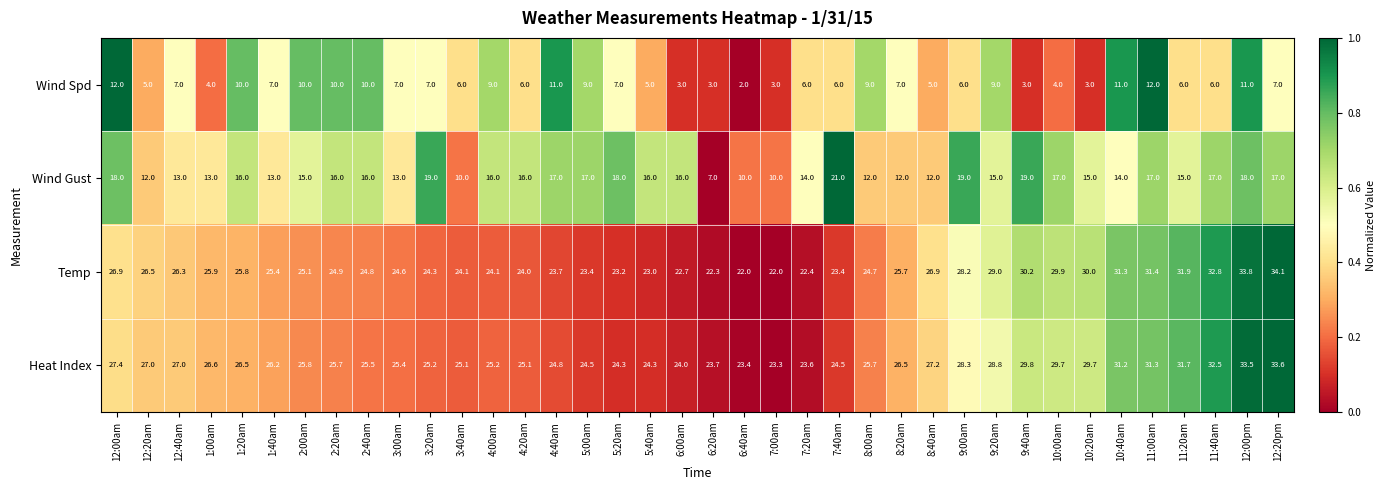

Rank the series at 12:20am from lowest to highest value.

Wind Spd, Wind Gust, Temp, Heat Index